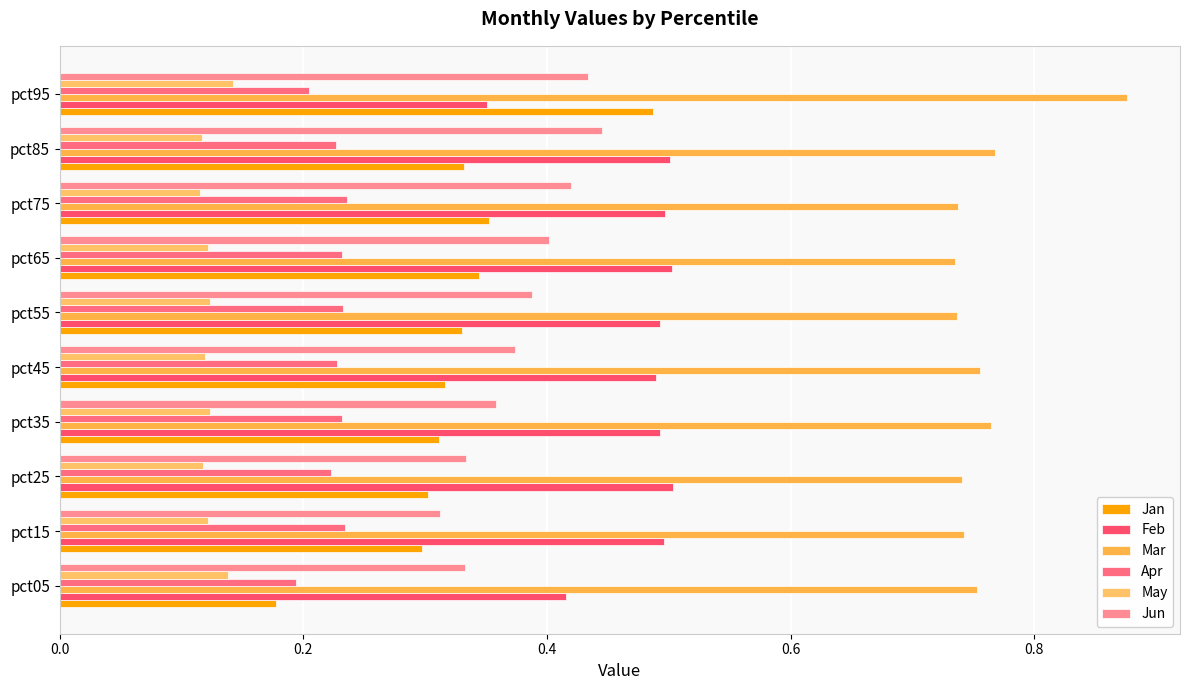

Which series has the largest range (max minus min)?

Jan